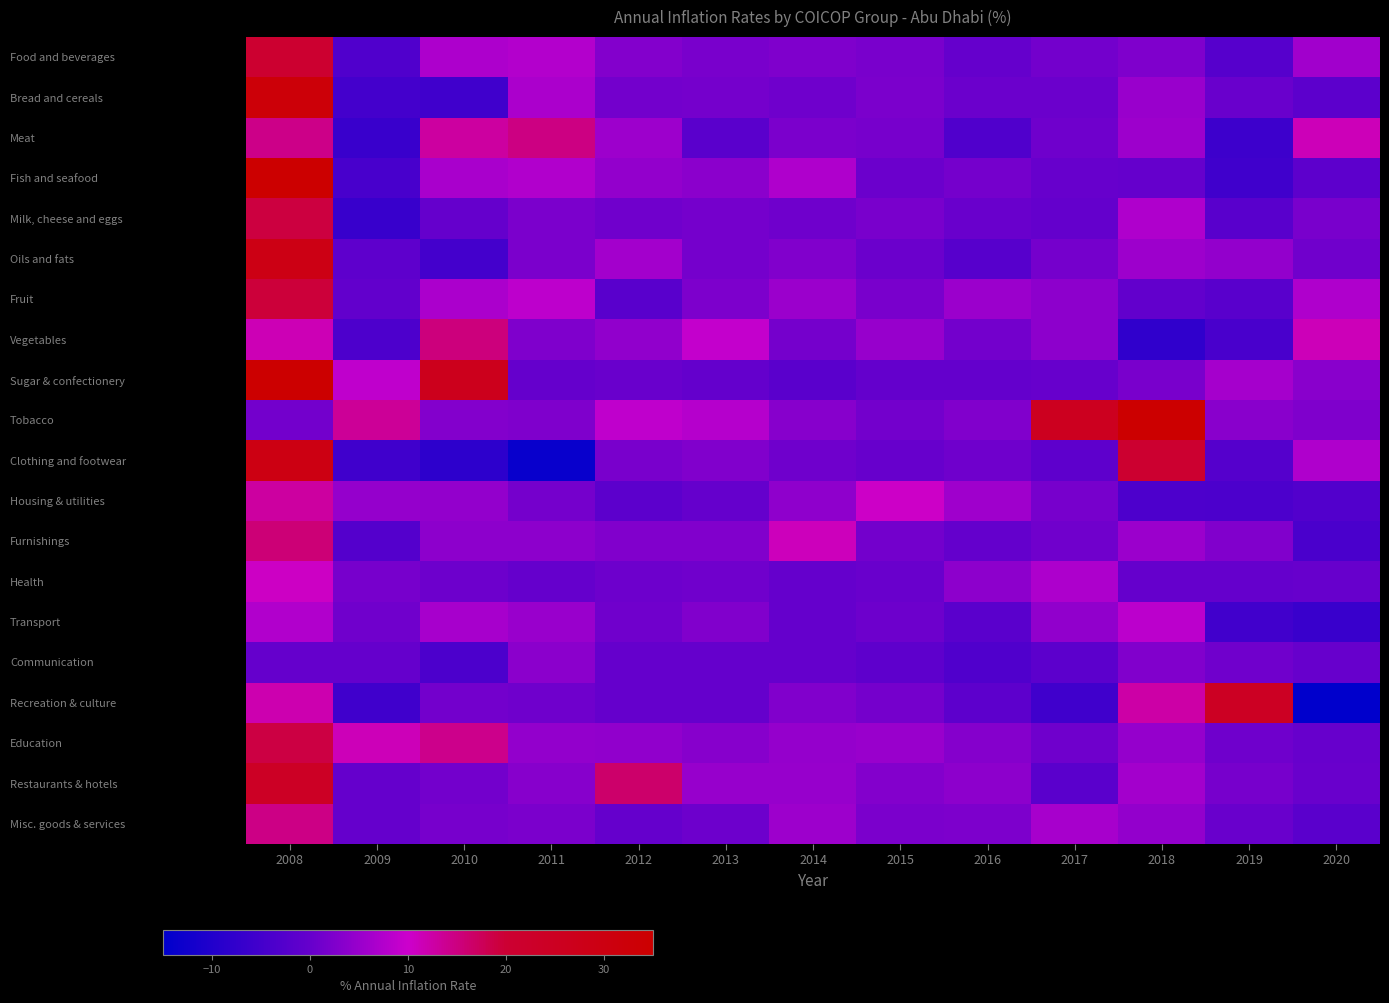

What is the smallest value displayed?

-22.2